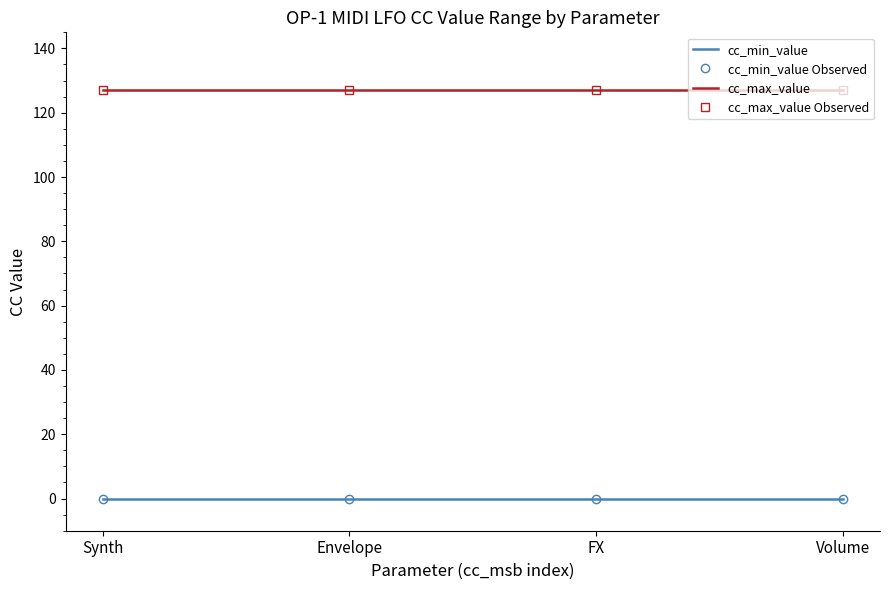

Is it true that cc_max_value Observed equals 209 at Synth?

False